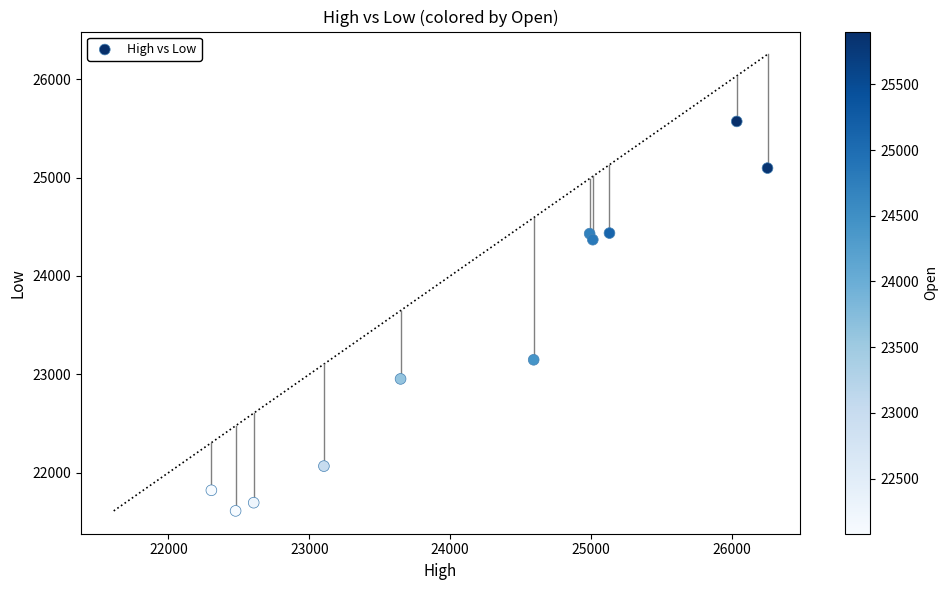

What is the range of Y values (max minus min)?

3958.8